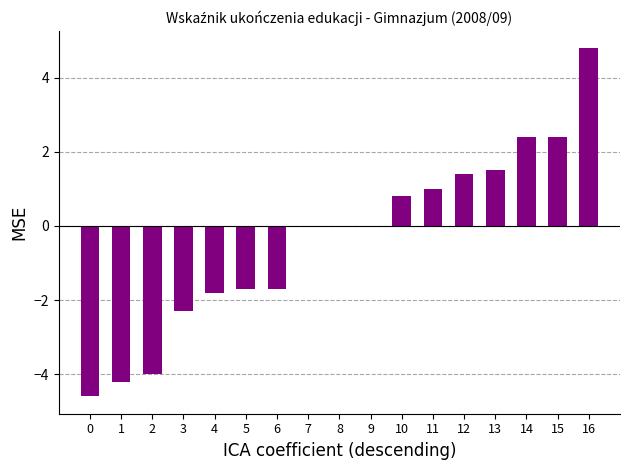

Is it true that the value at 0 is -4.6?

True